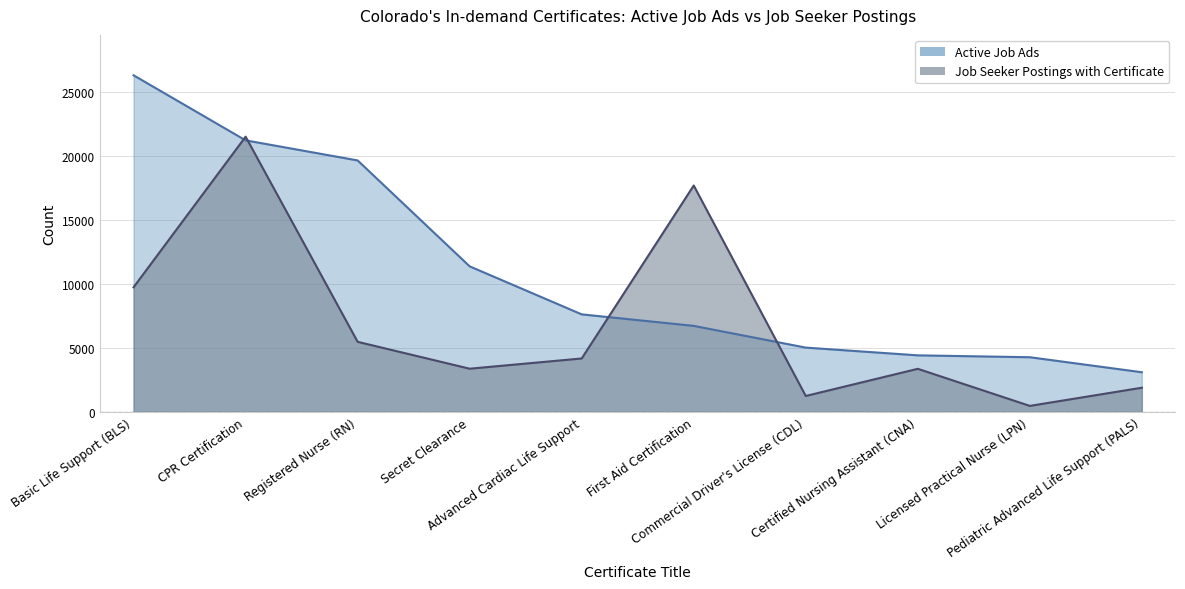

True or false: Active Job Ads has more than 0 points higher than both neighbors.

False